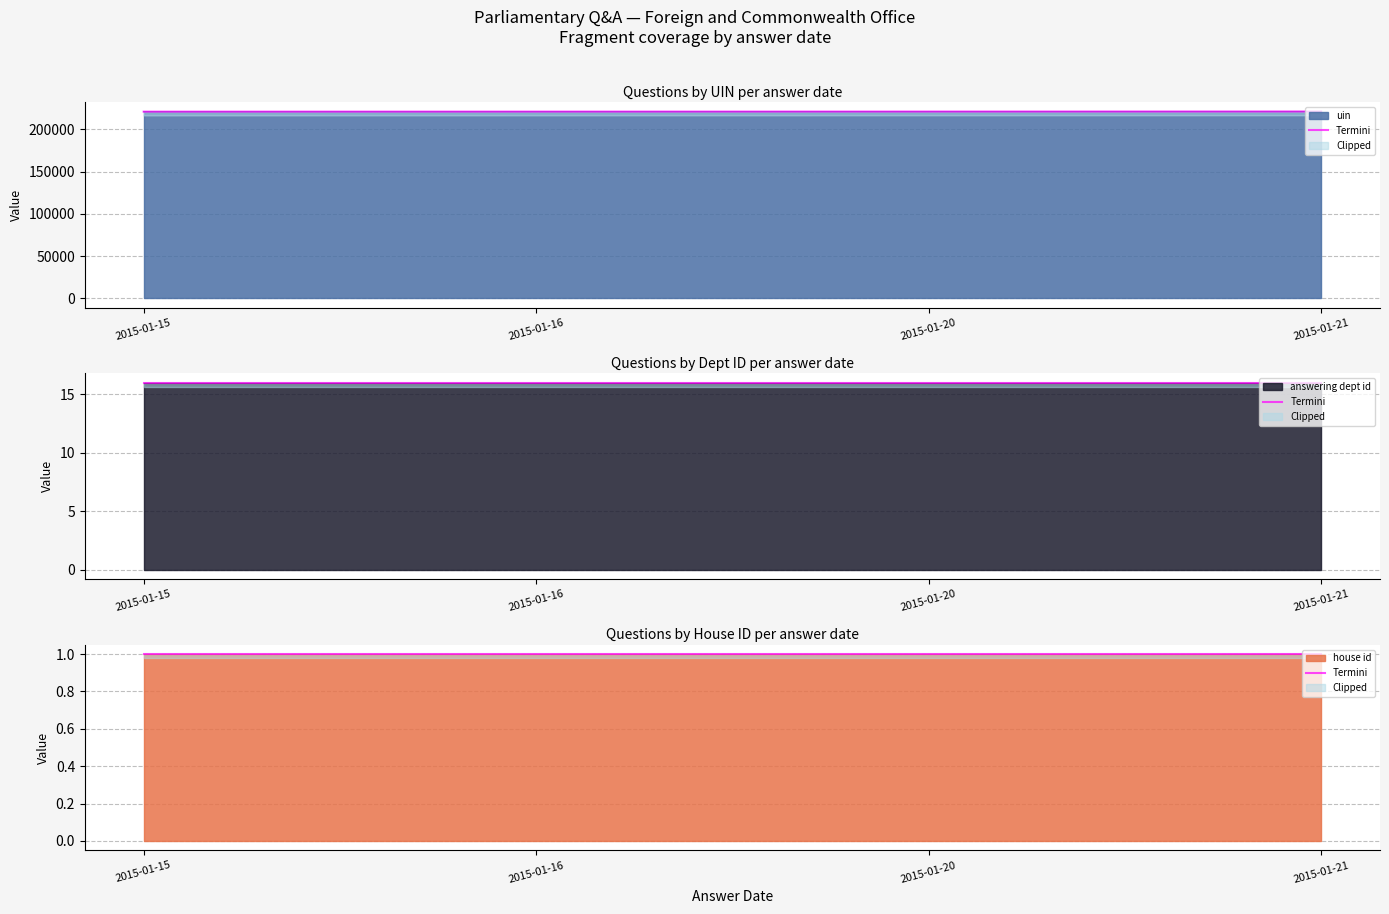

What is the value of the uin point at the 4th from the left?

221090